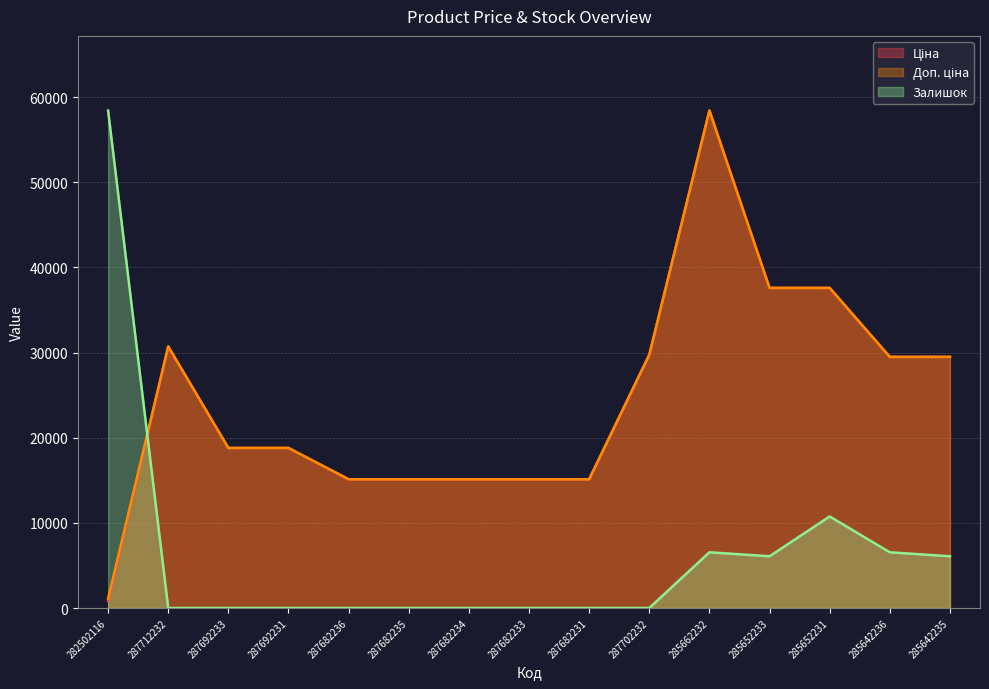

How many lines are shown in the chart?

3